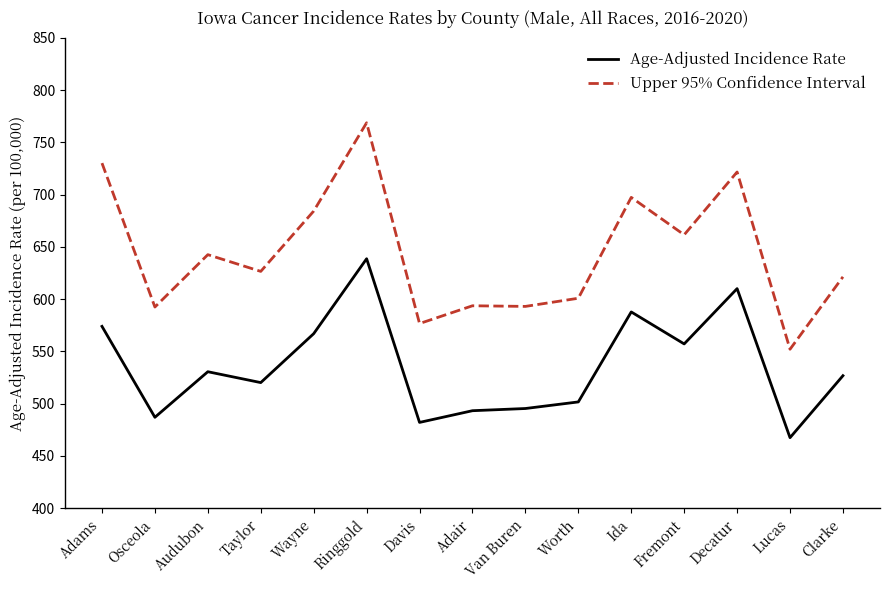

Where is Upper 95% Confidence Interval nearest to the value 660?

Fremont